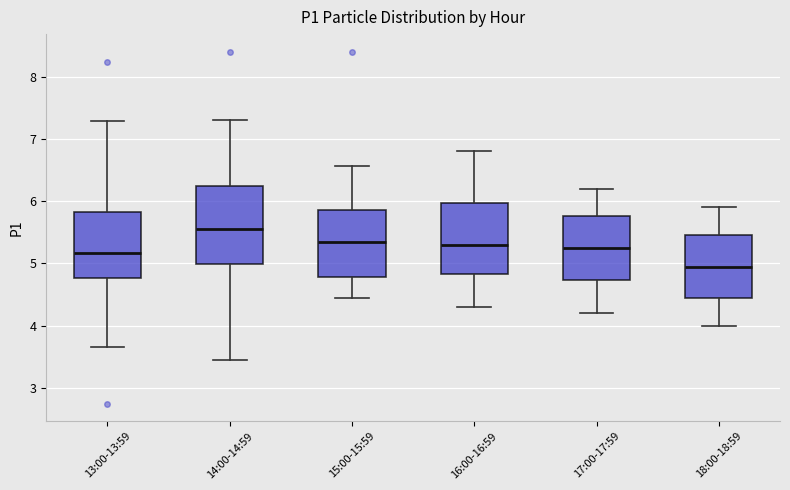

Where does the upper whisker of the box for 14:00-14:59 end on the y-axis? The values are not printed on the chart, so give them approximately, as read against the axis.

7.3